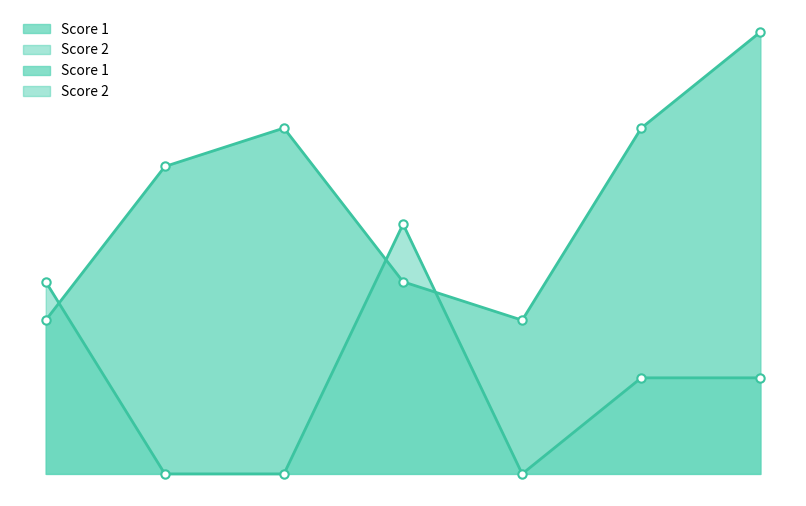

What is the difference between the maximum and minimum values in the Score 2 series?

13